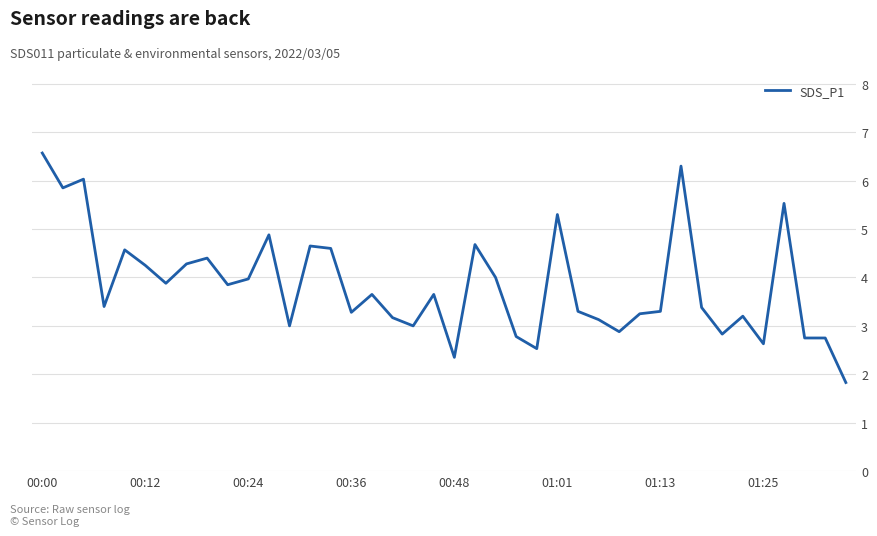

What is the minimum value shown in the chart?

1.8